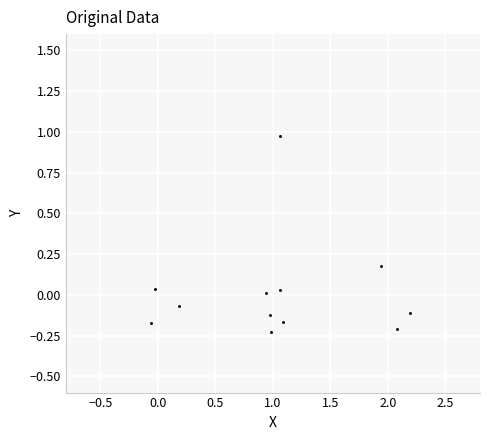

What is the range of X values (max minus min)?

2.2